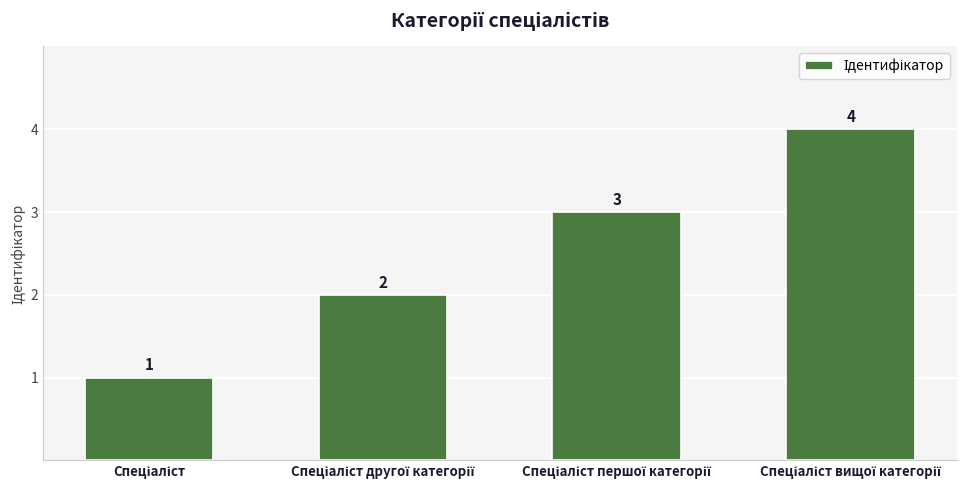

Reading right to left, what are all the values shown in this chart?

4	3	2	1